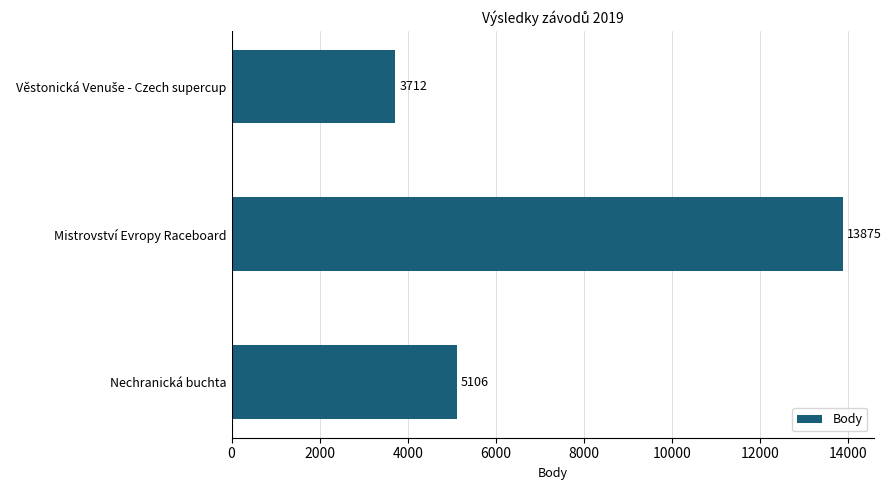

What is the greatest value displayed?

13875